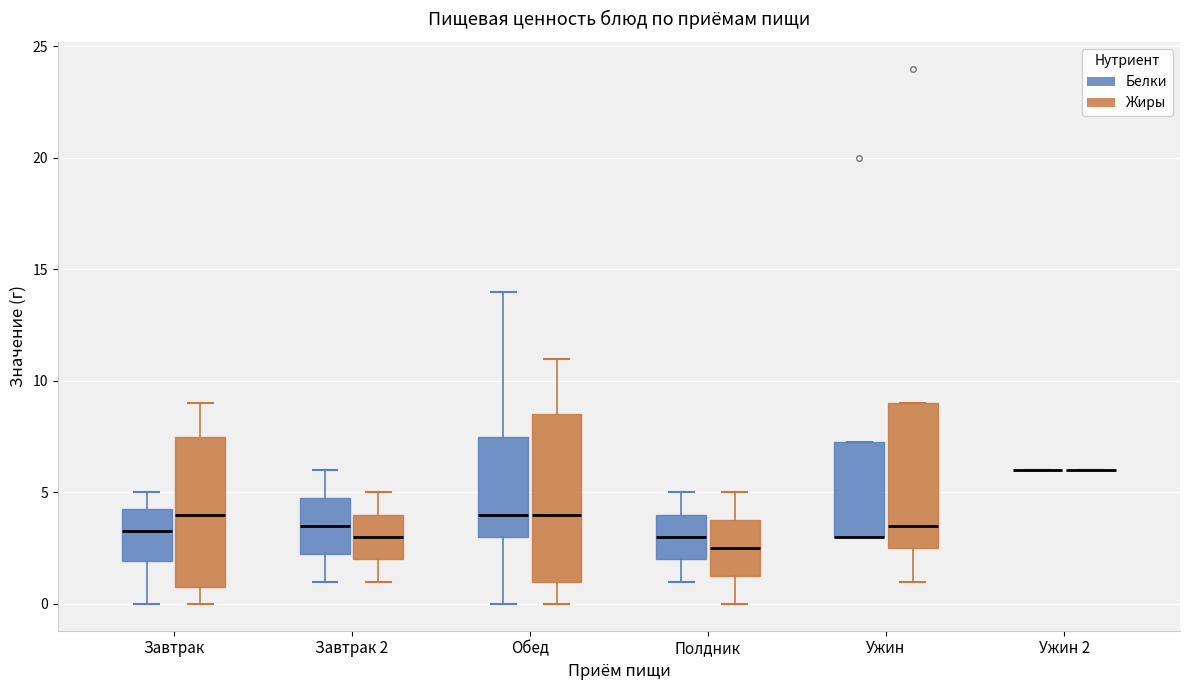

Which box is the tallest, from its lower edge to its upper edge?

Обед (Жиры)